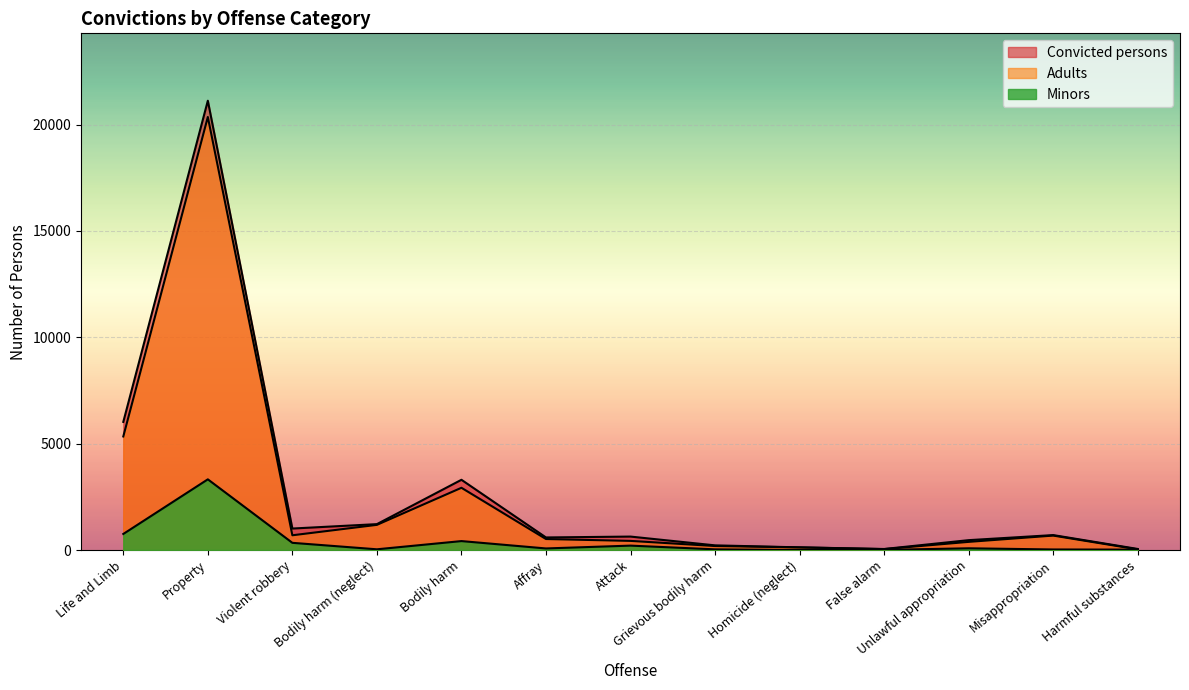

Does the chart display data point markers on the line(s)?

No